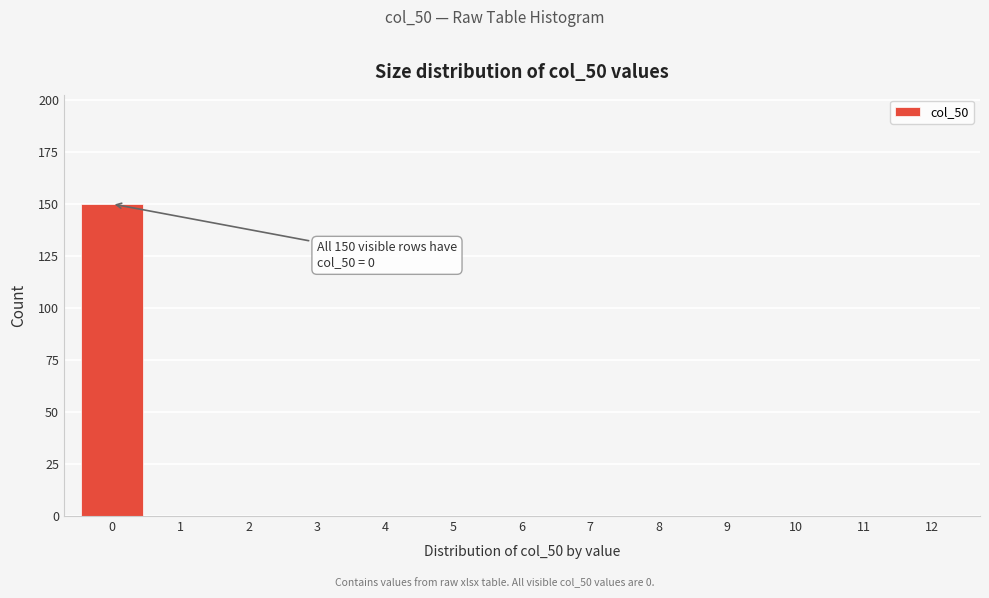

Over which range of the x-axis is the bar tallest?

-0.5 to 0.5